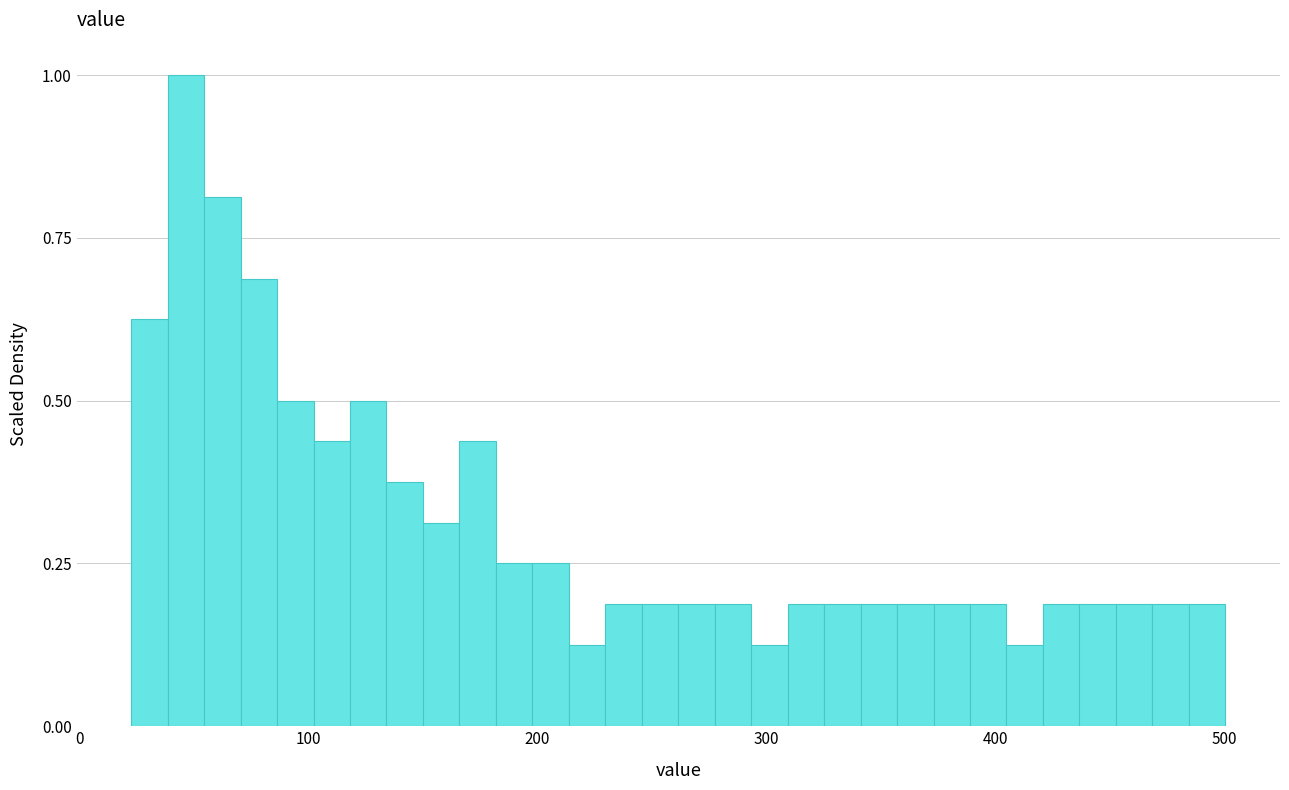

Around what value on the x-axis is the tallest bar? Give the approximate position of its centre, as read against the axis.

50